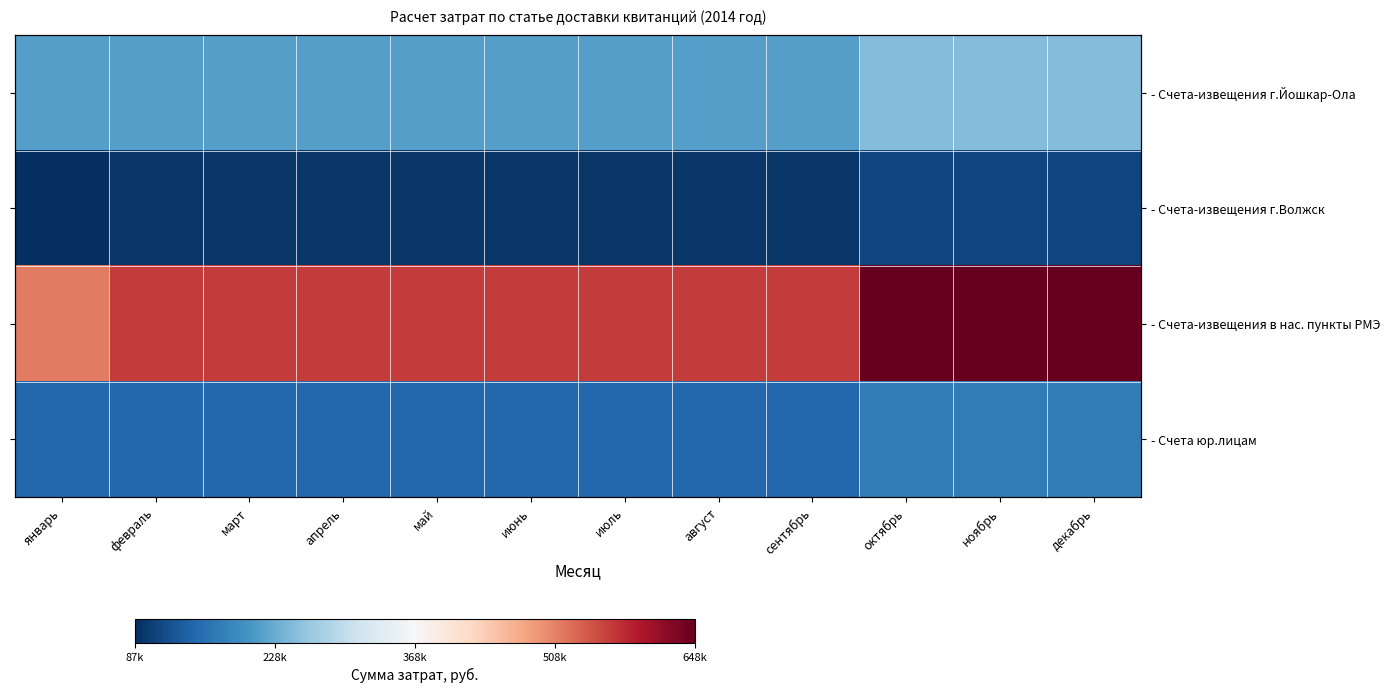

The value of - Счета юр.лицам at ноябрь is 171579. True or false?

True